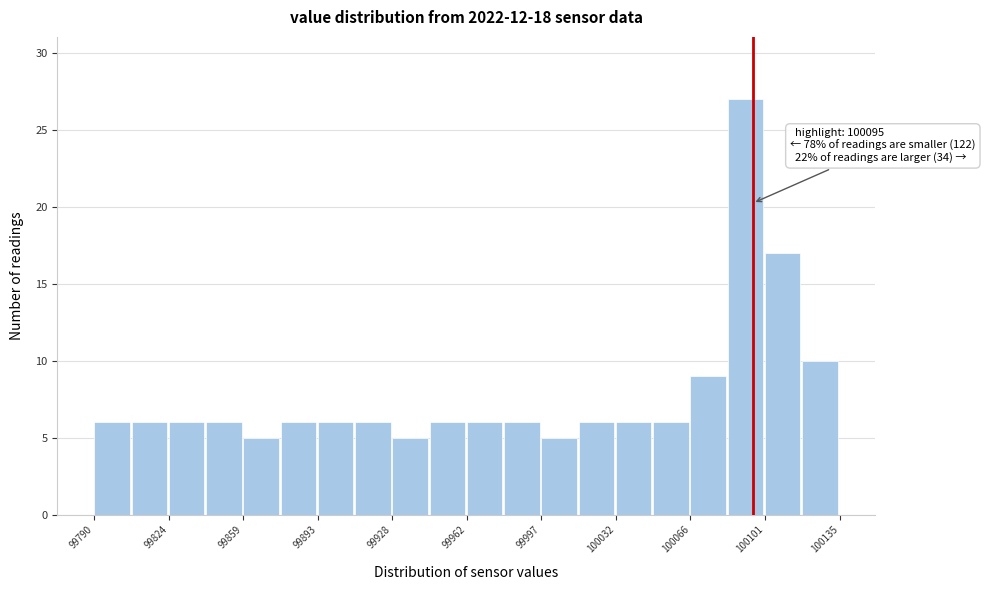

Read against the x-axis, roughly where is the centre of the tallest bar?

100090